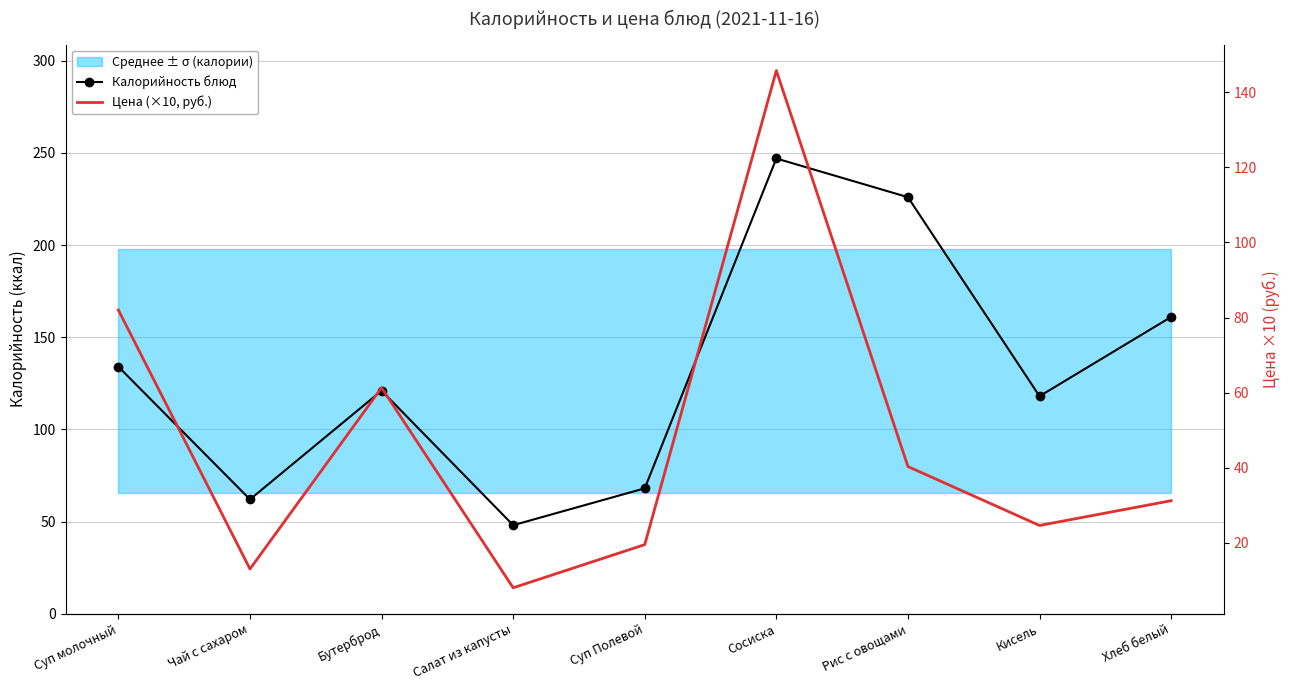

At which category is the sum across all series the highest?

Сосиска